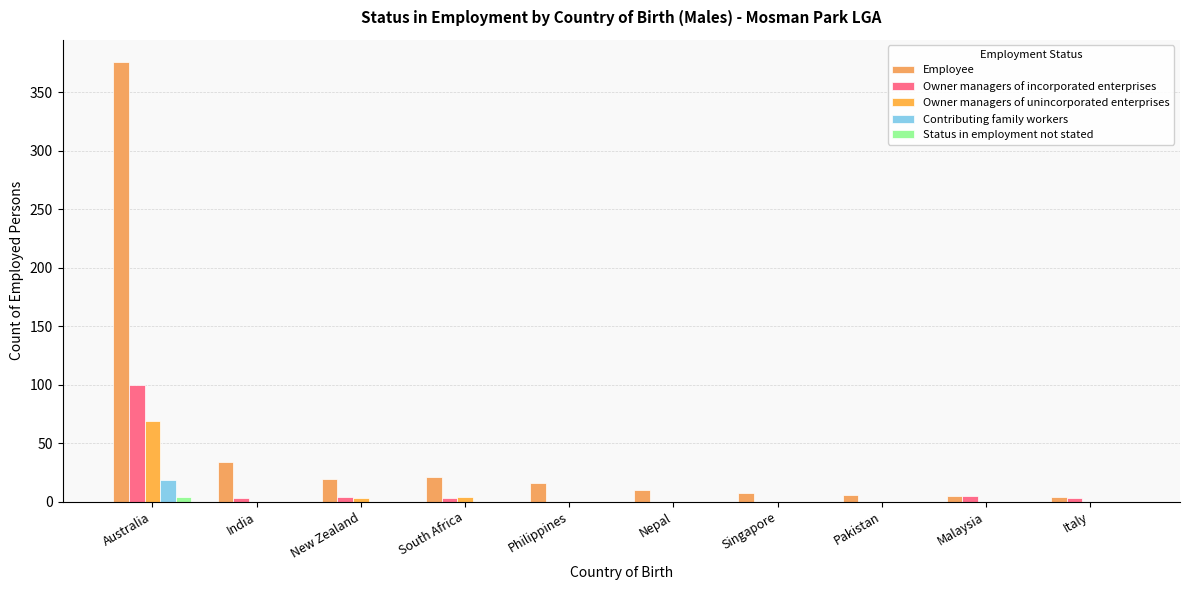

Is it true that Contributing family workers equals 0 at New Zealand?

True